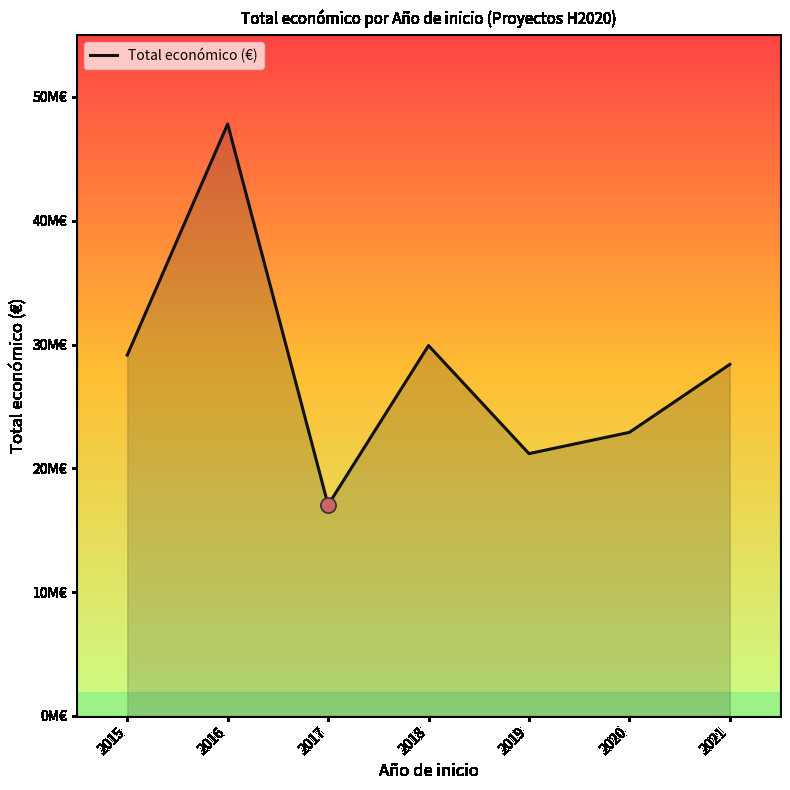

Does the chart have visible grid lines?

No